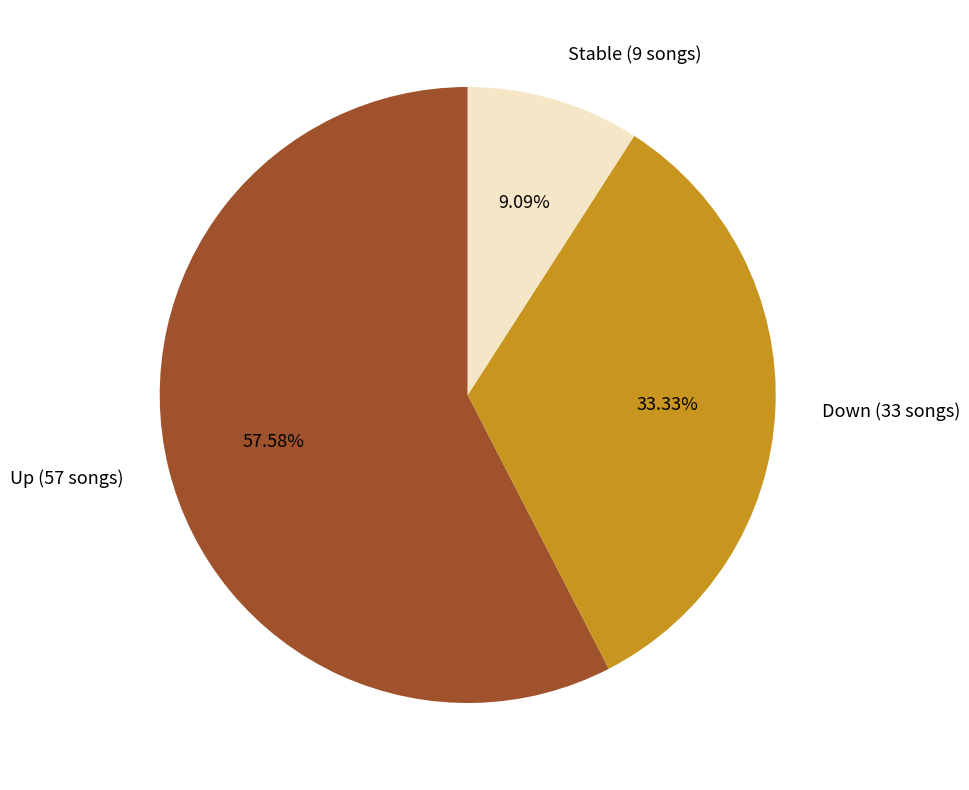

Does any single category account for the majority?

Yes